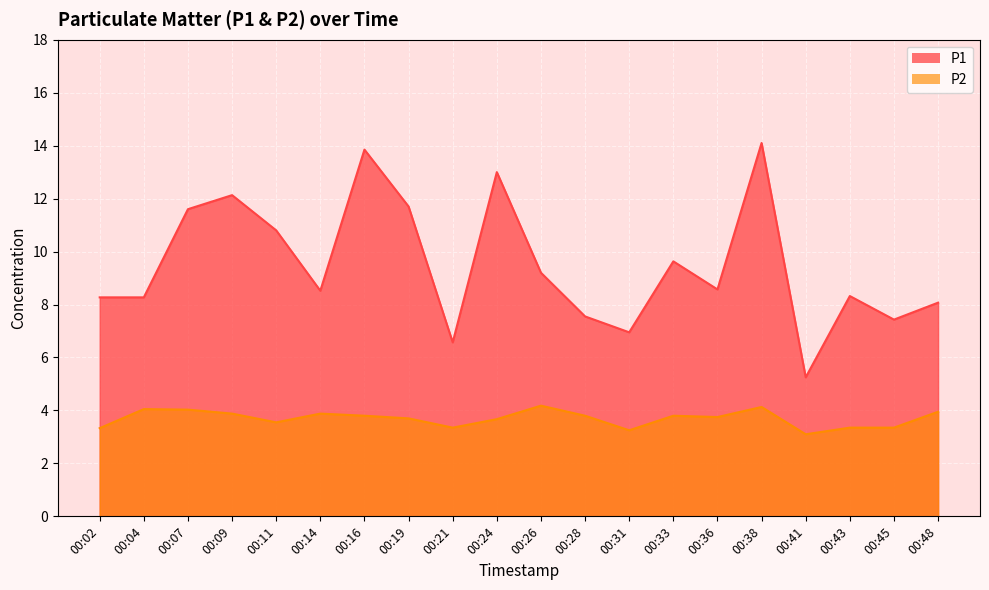

At which label is P1 closest to 9?

00:26